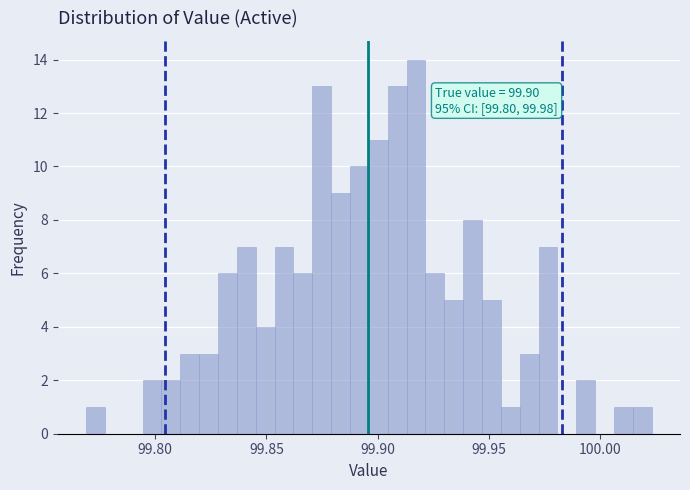

Read against the x-axis, roughly where is the centre of the tallest bar?

99.915